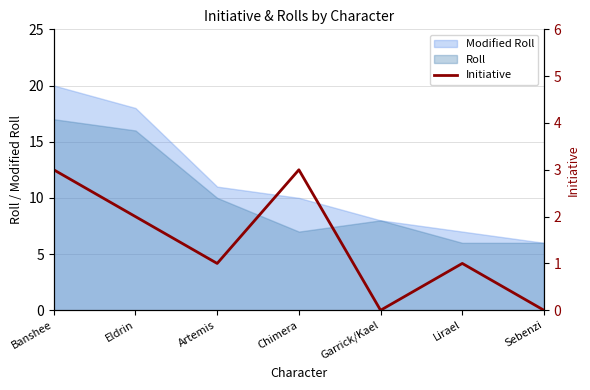

Reading left to right, transcribe all the data shown in this chart.

Banshee=3	Eldrin=2	Artemis=1	Chimera=3	Garrick/Kael=0	Lirael=1	Sebenzi=0